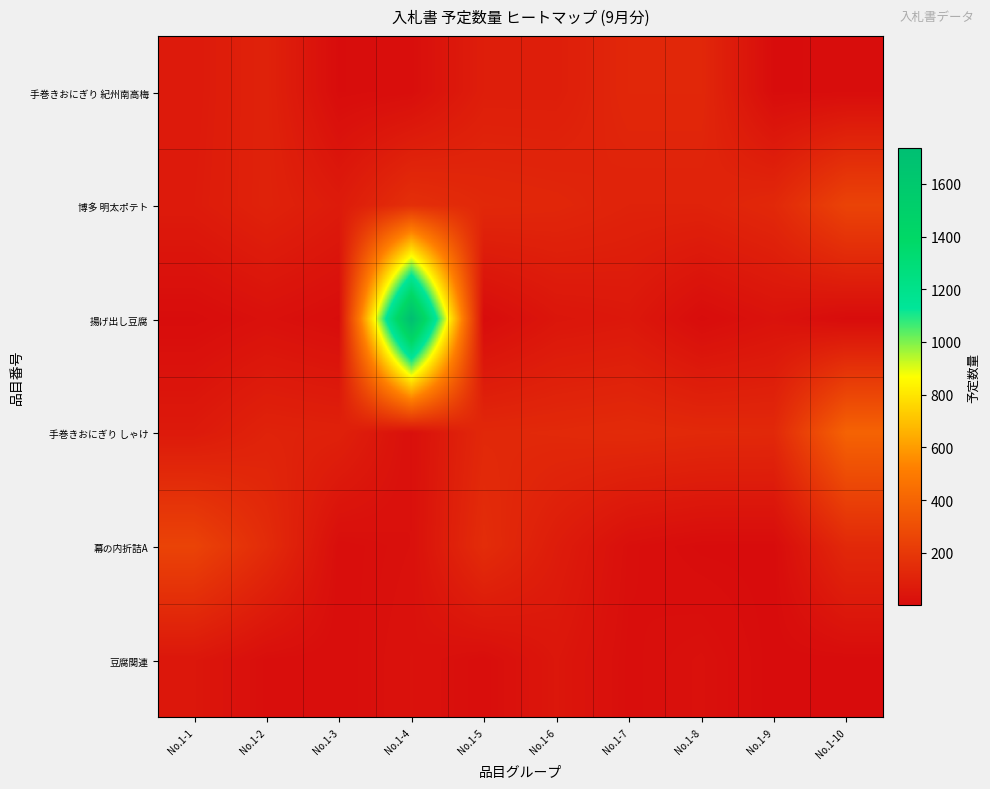

Between No.1-8 and No.1-5, which is larger?

No.1-8